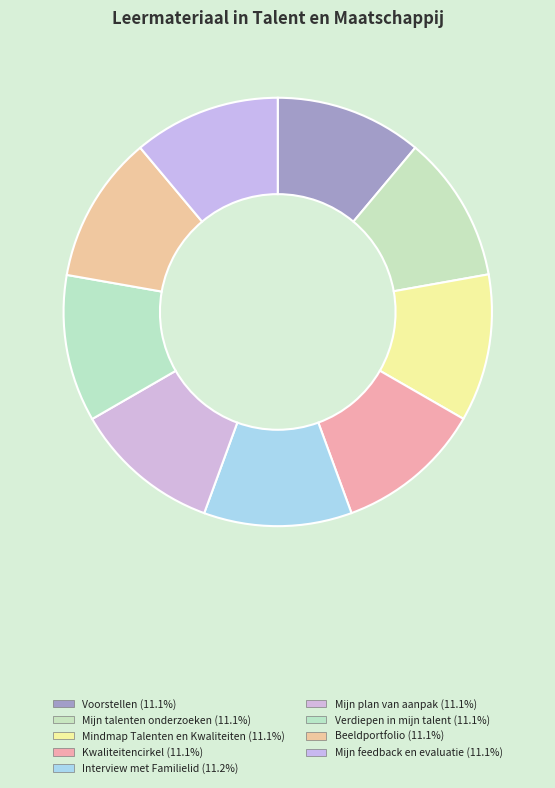

Count the number of slices in the pie.

9